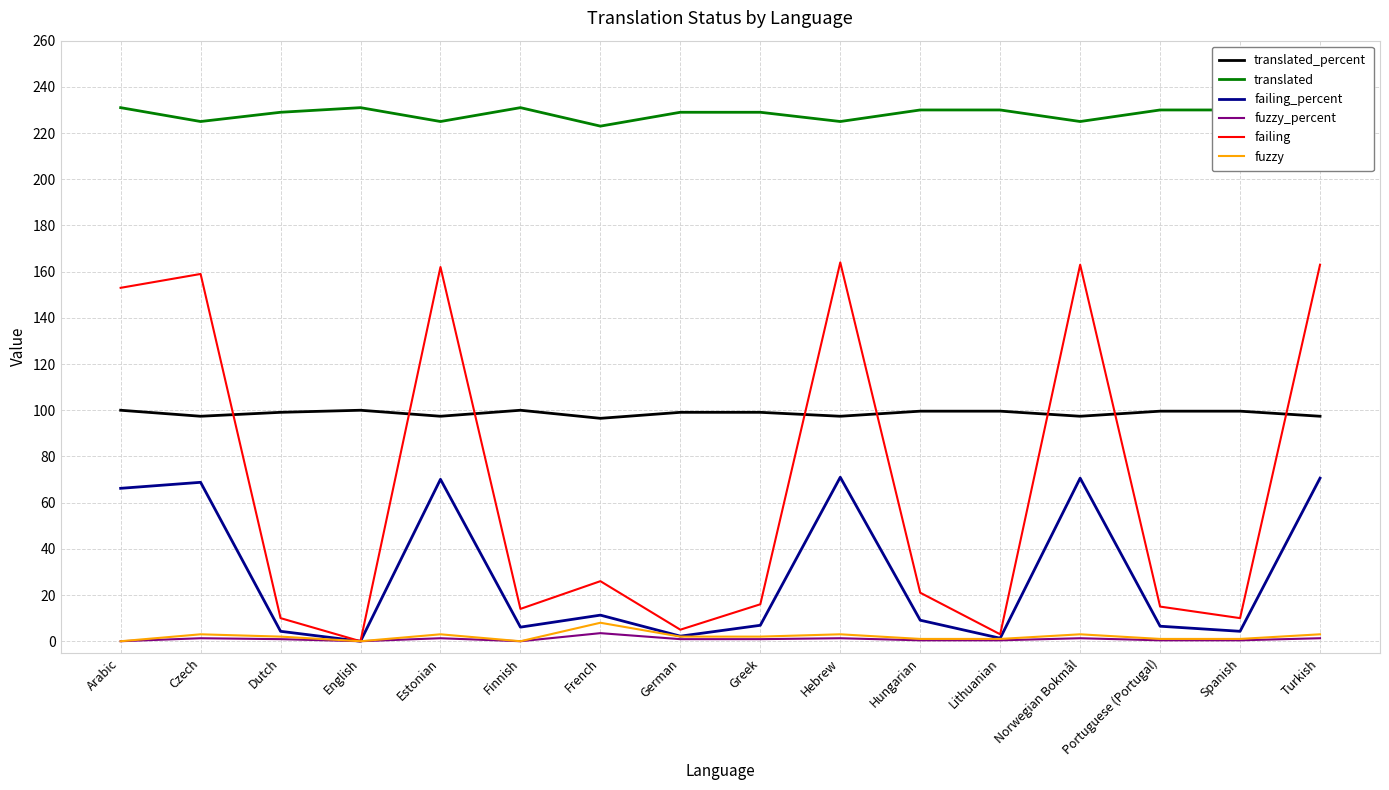

What is the difference between the translated values at Lithuanian and Arabic?

1.0